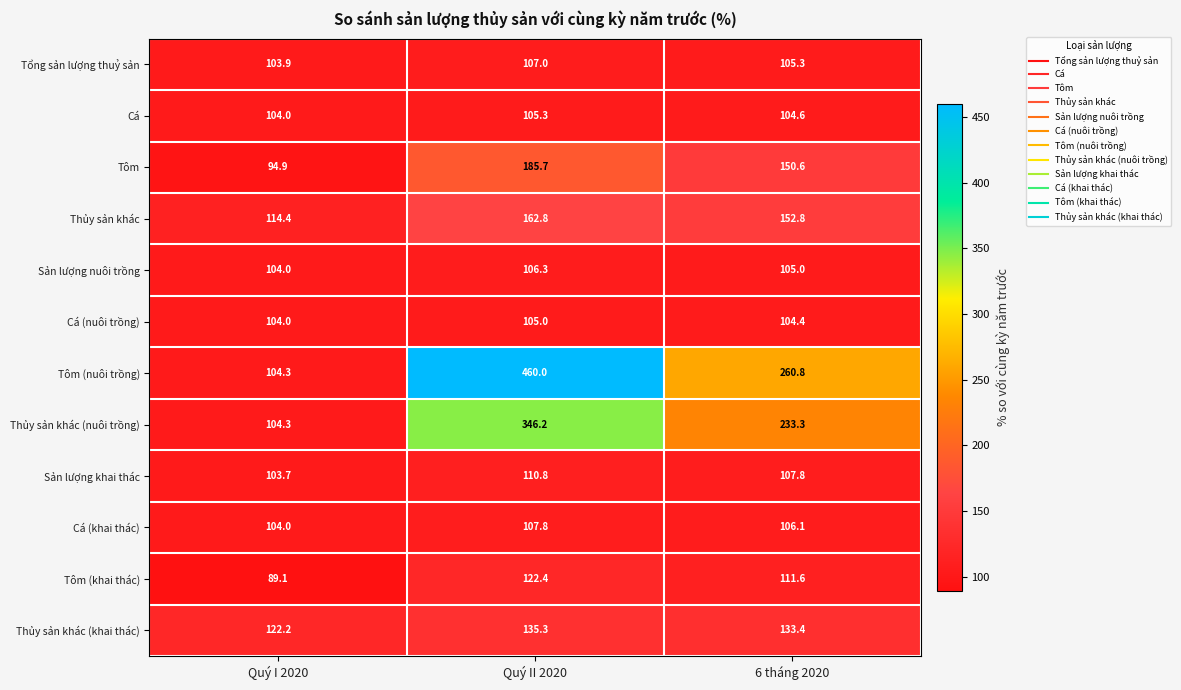

List the series in order of their peak value, highest first.

Tôm (nuôi trồng), Thủy sản khác (nuôi trồng), Tôm, Thủy sản khác, Thủy sản khác (khai thác), Tôm (khai thác), Sản lượng khai thác, Cá (khai thác), Tổng sản lượng thuỷ sản, Sản lượng nuôi trồng, Cá, Cá (nuôi trồng)